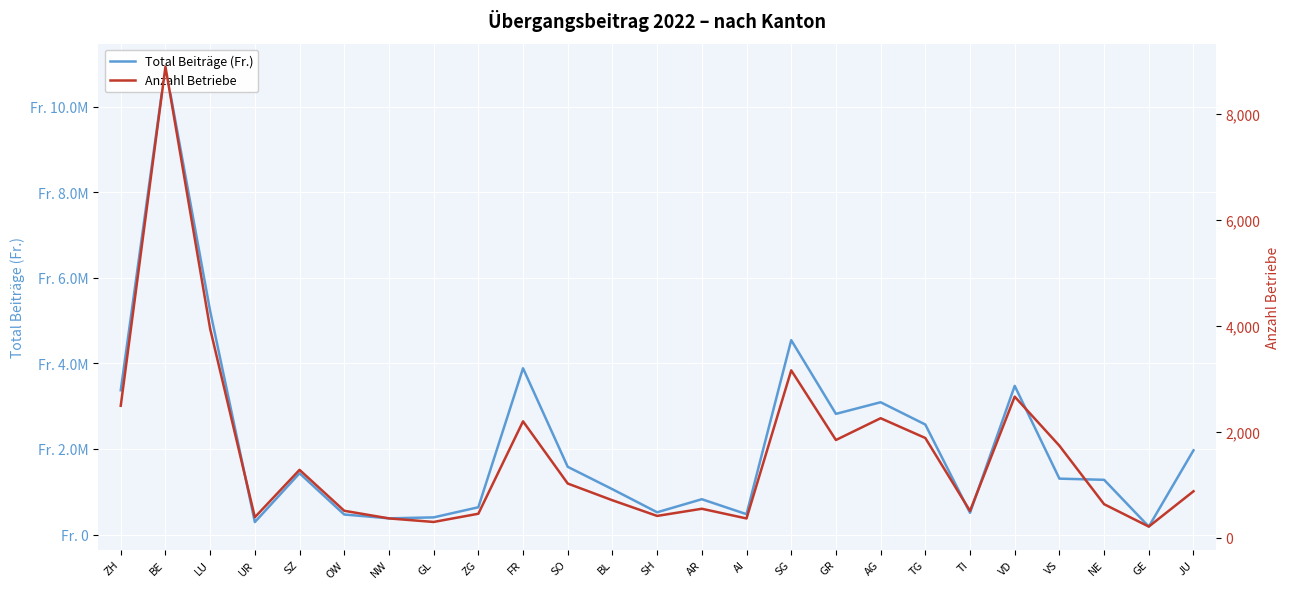

In Anzahl Betriebe, how many points are lower than both neighbors (excluding endpoints)?

7